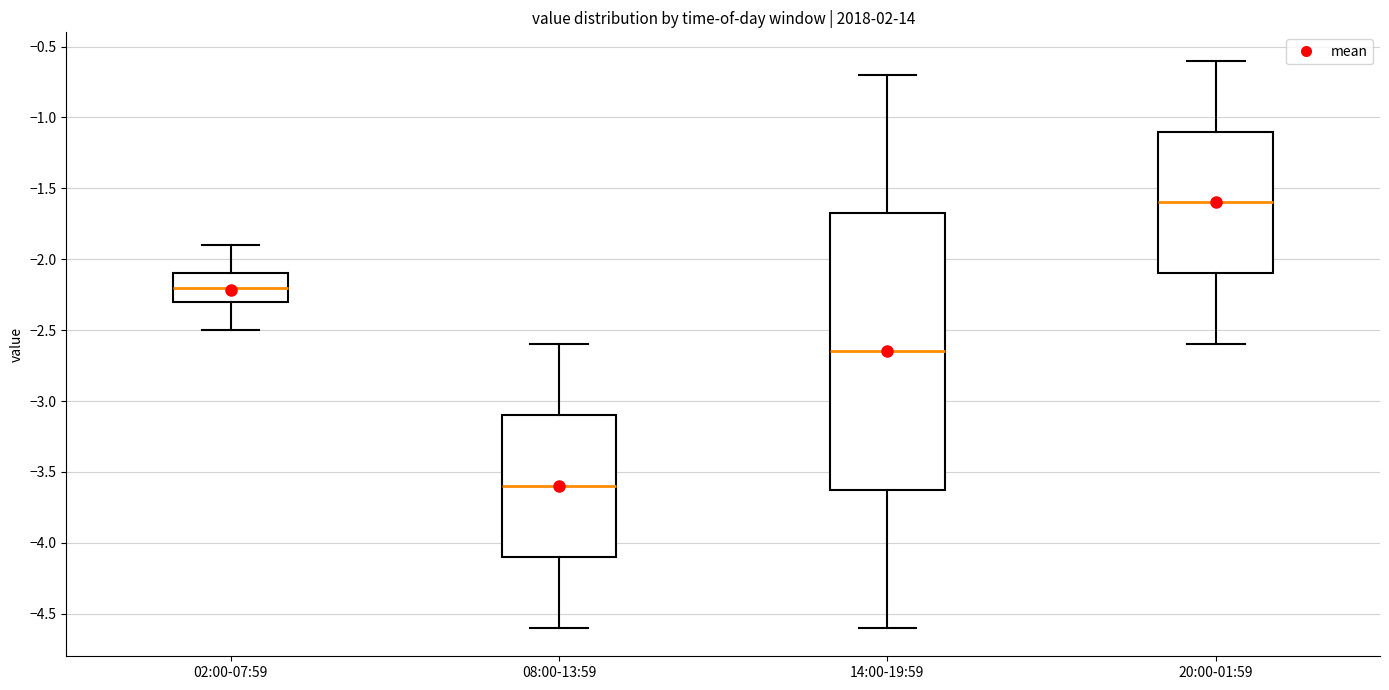

Reading left to right, read every box against the y-axis: the position of its median line, the range the box covers, and the ends of its whiskers. The values are not printed on the chart, so give them approximately, as read against the axis.

02:00-07:59: median -2.20, box -2.30 to -2.10, whiskers -2.50 to -1.90
08:00-13:59: median -3.60, box -4.10 to -3.10, whiskers -4.60 to -2.60
14:00-19:59: median -2.65, box -3.60 to -1.65, whiskers -4.60 to -0.70
20:00-01:59: median -1.60, box -2.10 to -1.10, whiskers -2.60 to -0.60